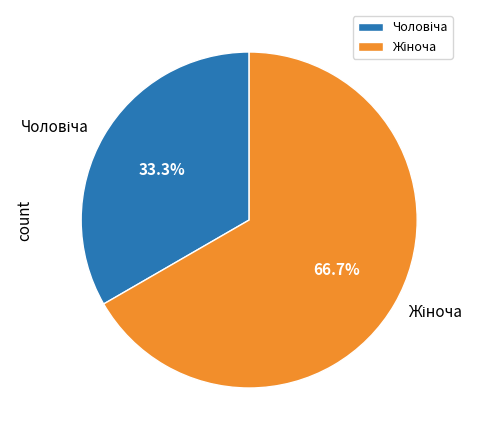

Is there a majority slice in this chart?

Yes